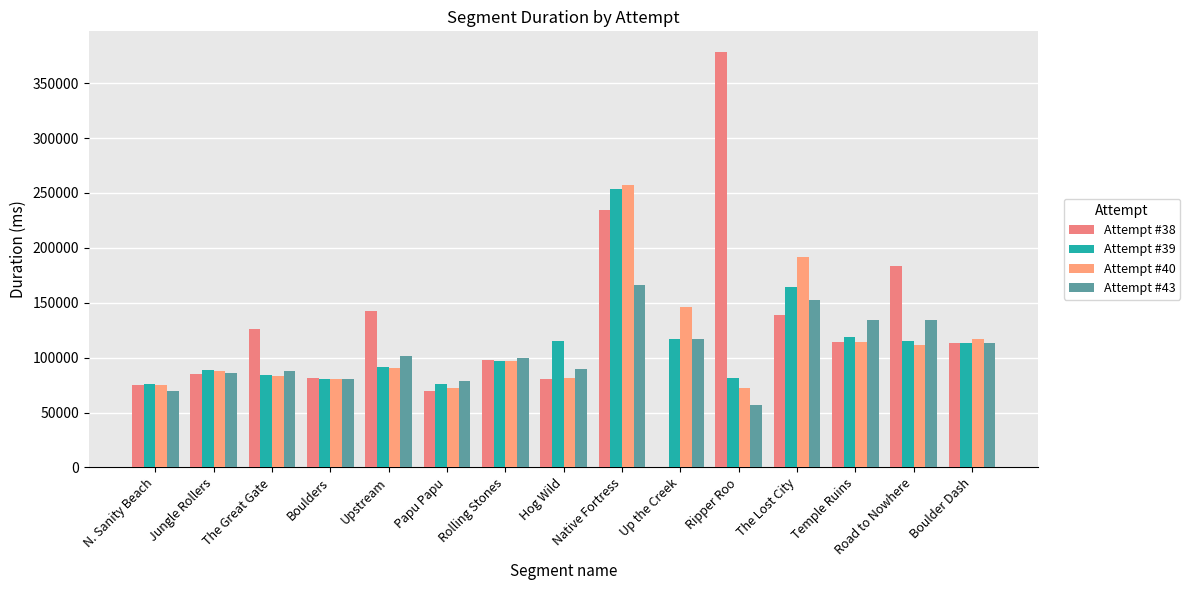

Between Jungle Rollers and Temple Ruins, which series saw the biggest shift?

Attempt #43